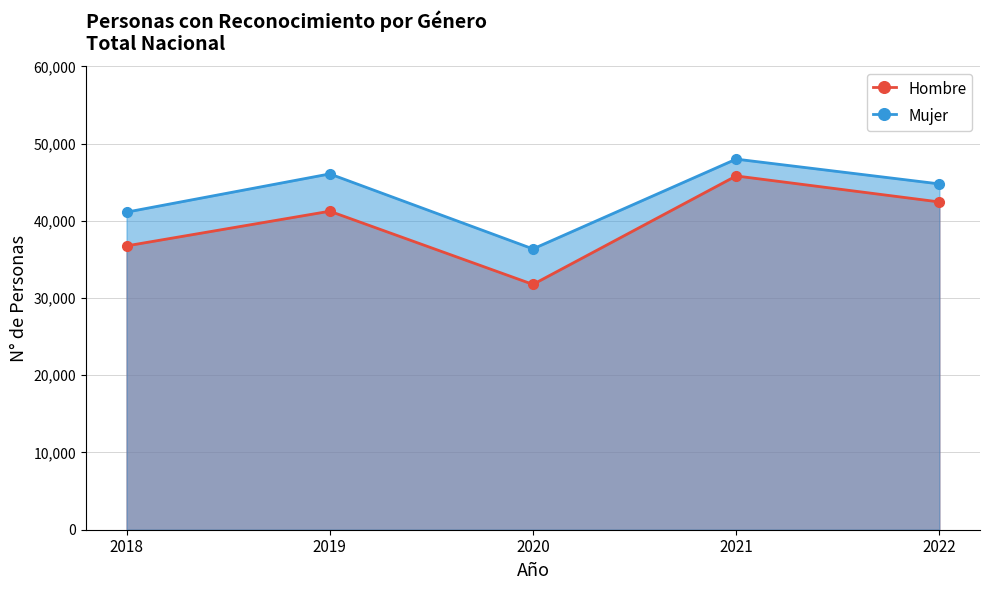

Is the value of Mujer at 2019 greater than the value of Hombre at 2021?

Yes